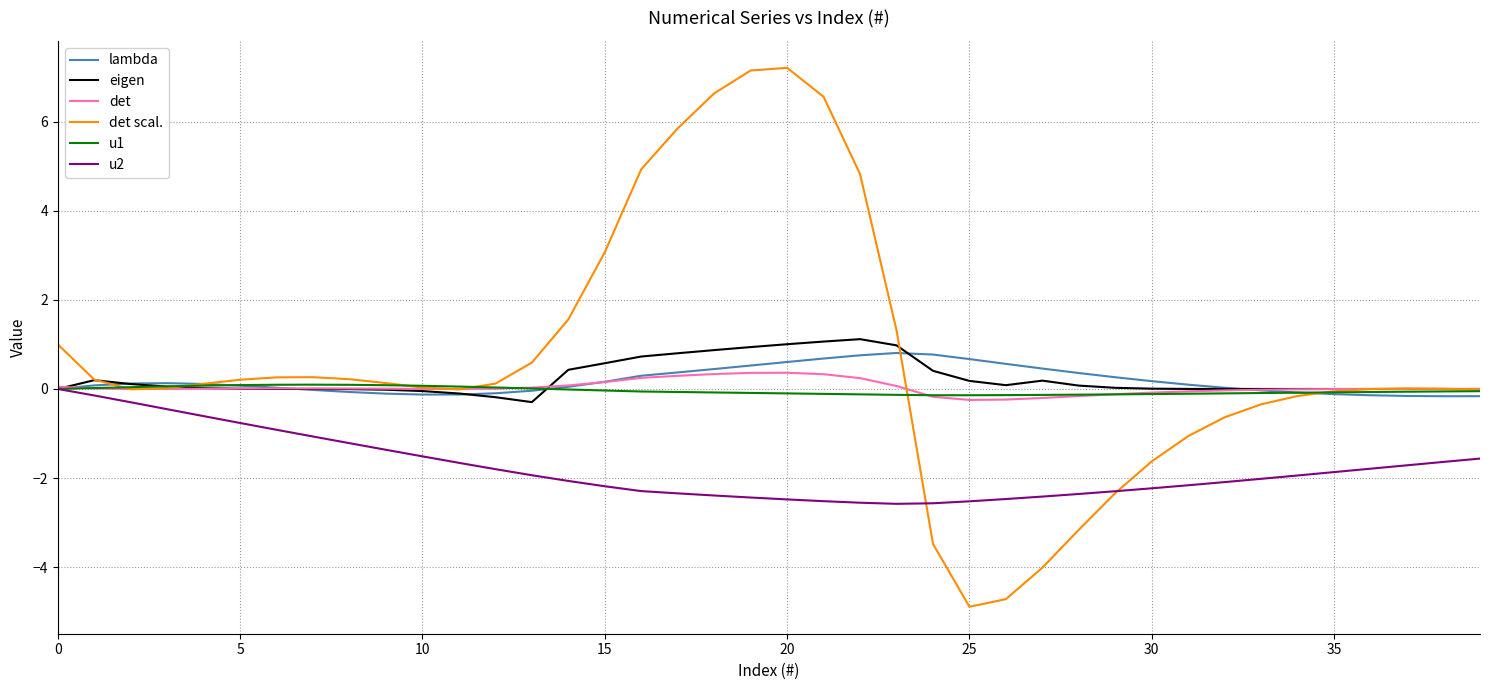

What is the highest value of the eigen series?

1.1